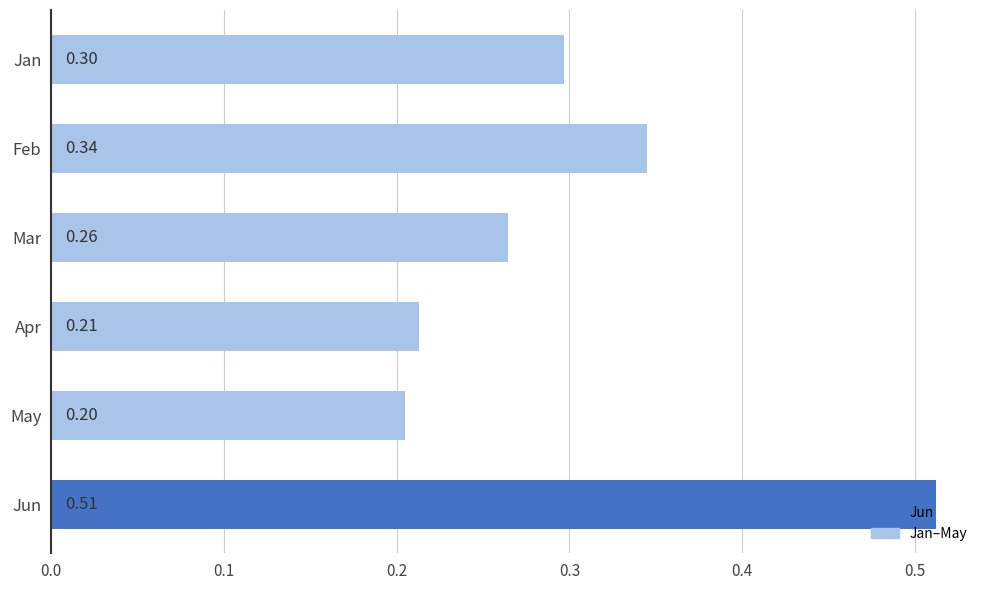

List the labels in order of value, largest first.

Jun, Feb, Jan, Mar, Apr, May